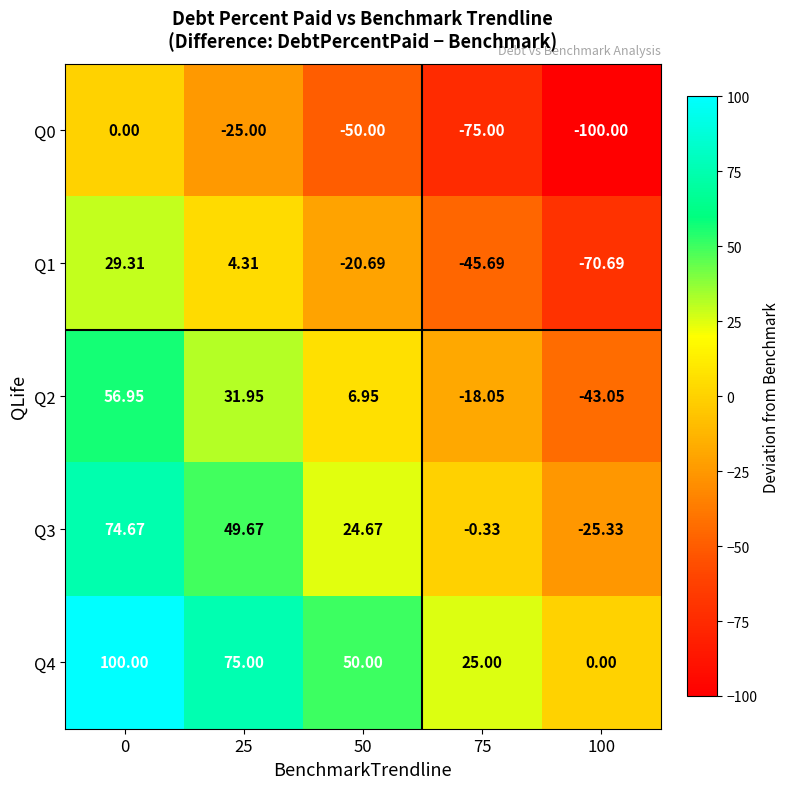

Is the value of Q2 at 25 greater than the value of Q1 at 0?

Yes